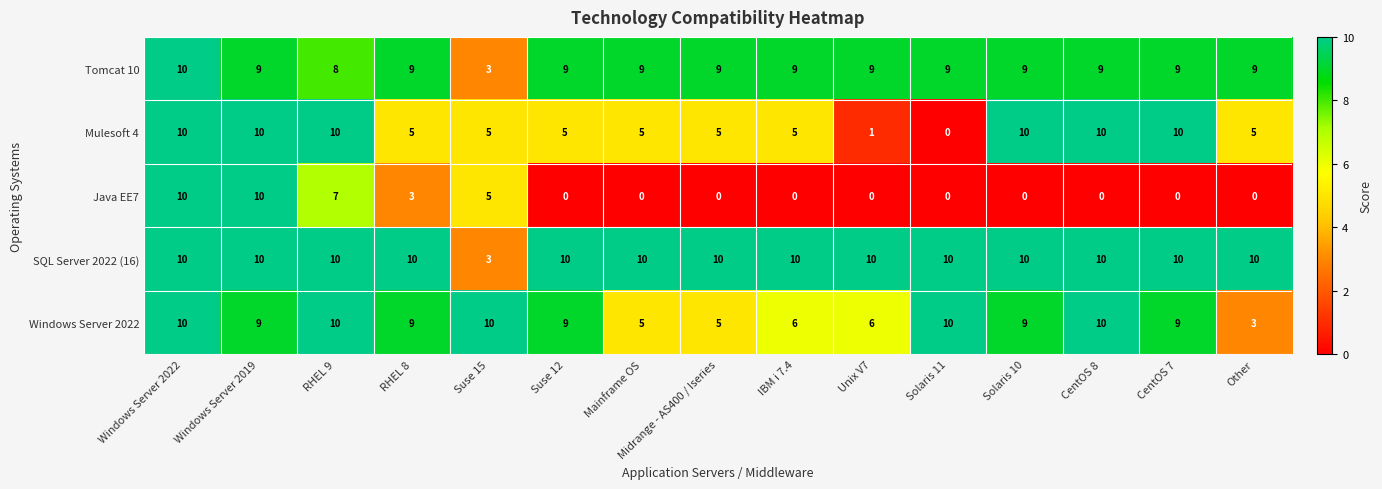

Where is SQL Server 2022 (16) nearest to the value 6?

Suse 15